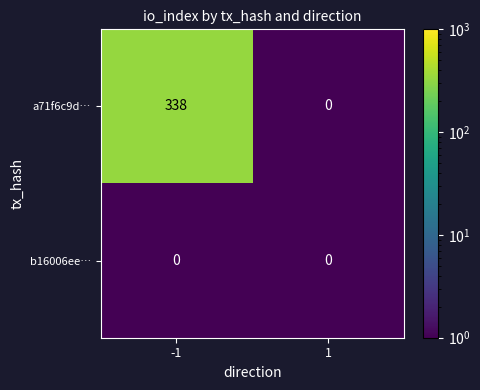

Which series has the largest total across all categories?

a71f6c9d…